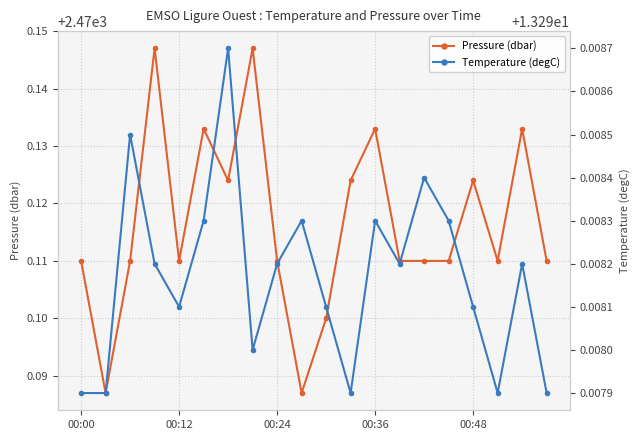

The value of Pressure (dbar) at 00:36 is 3358.5. True or false?

False